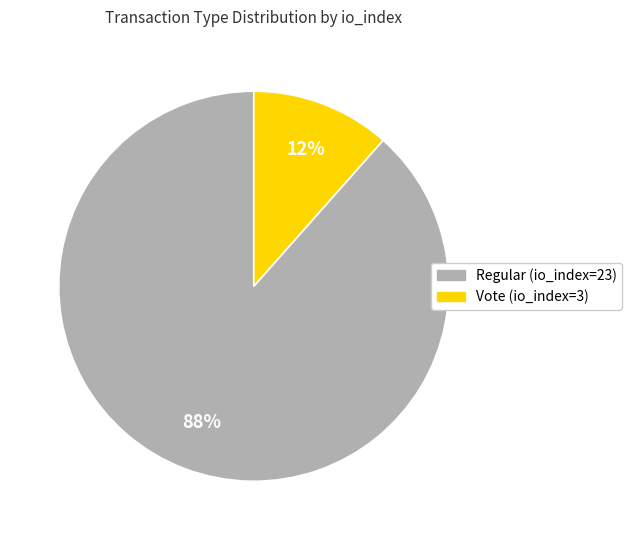

To the nearest percent, what is the average slice percentage?

50%